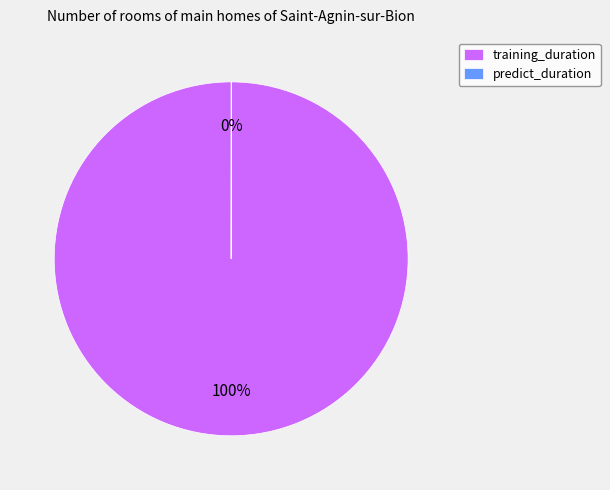

What percentage is the training_duration slice, to the nearest percent?

100%